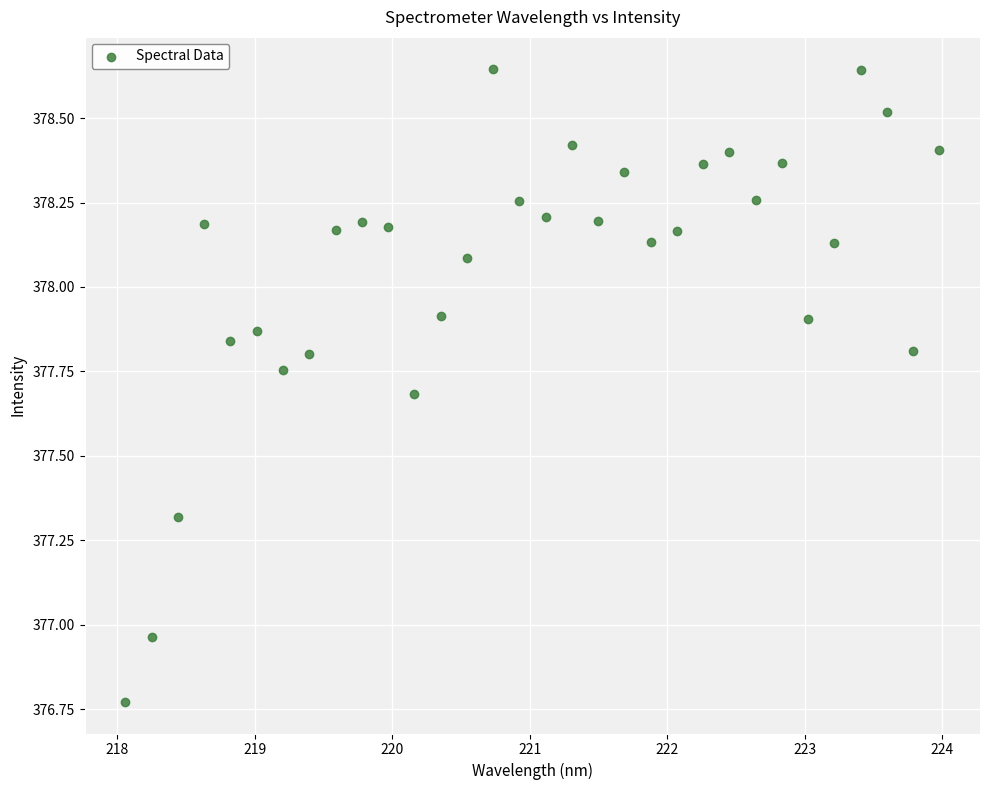

What is the range of X values (max minus min)?

5.9